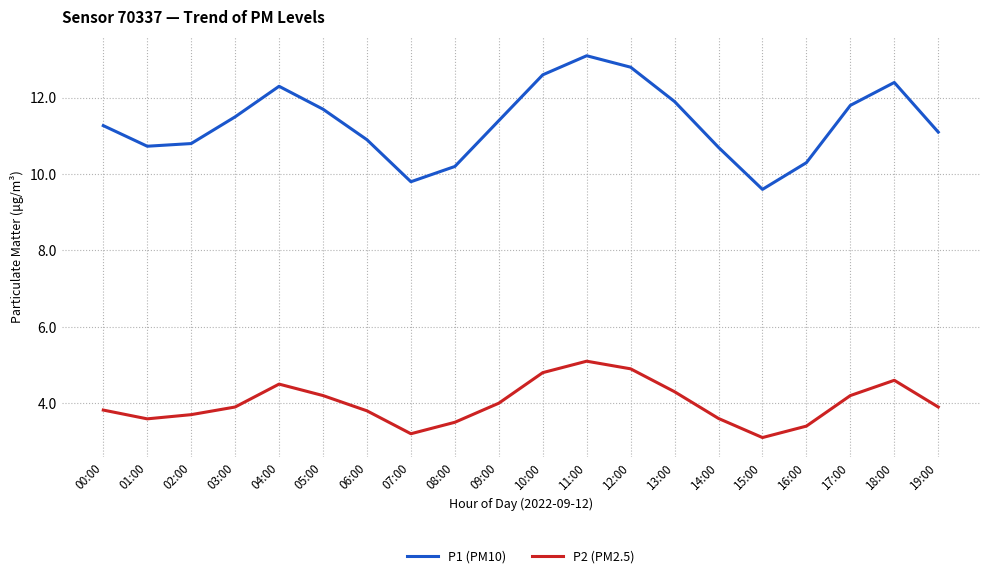

What is the average value of the P2 (PM2.5) series?

4.0